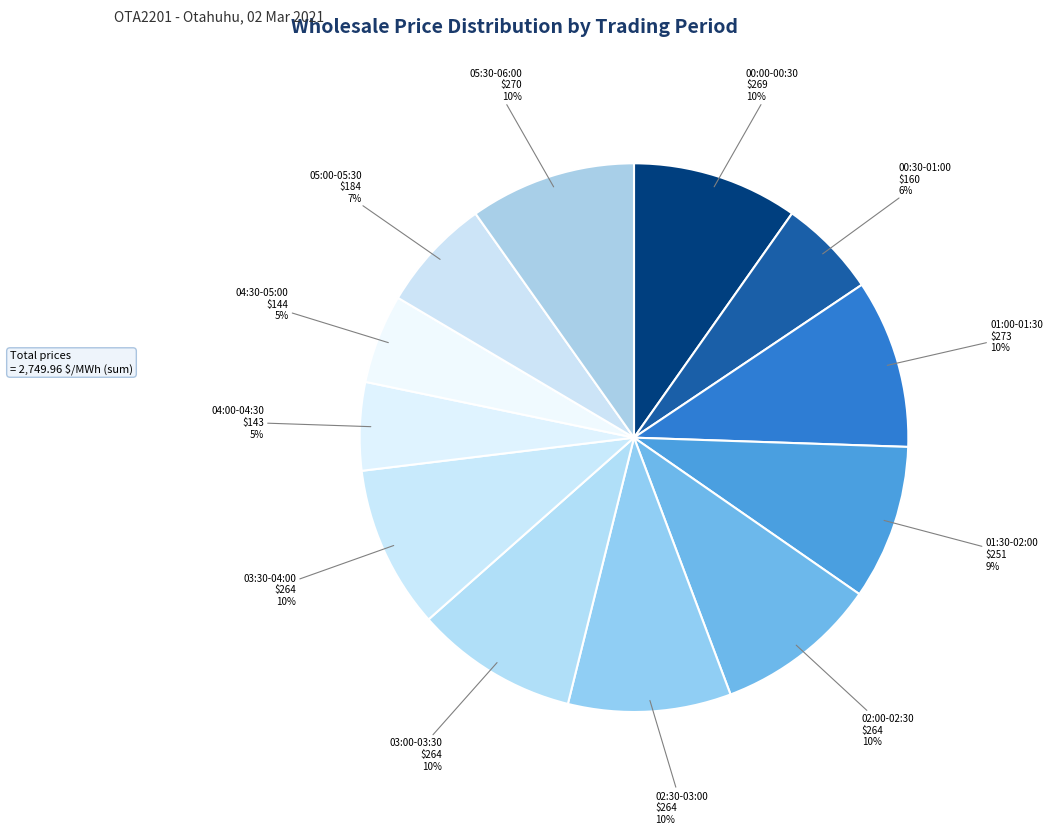

What percentage is the 03:00-03:30 slice, to the nearest percent?

10%